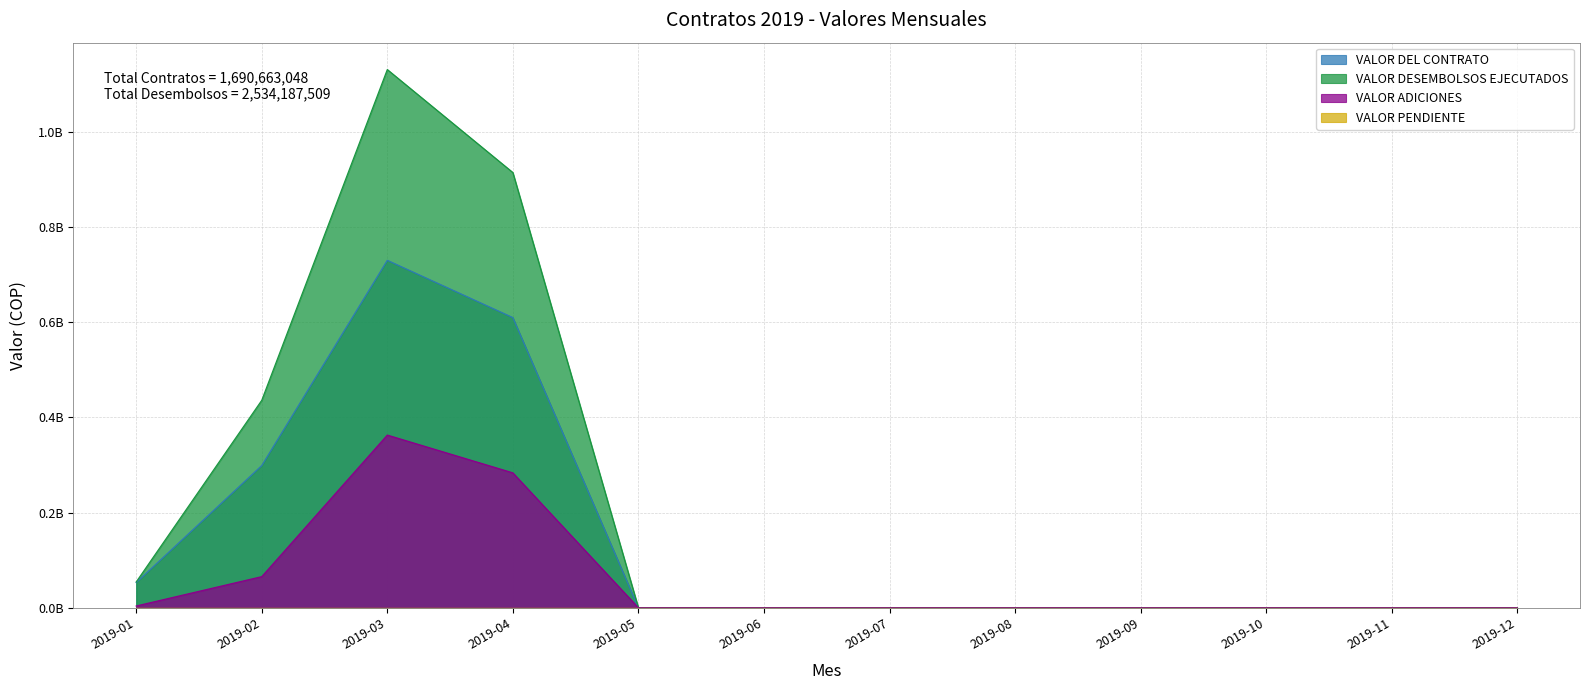

What is the sum of all VALOR DEL CONTRATO values?

1690663048